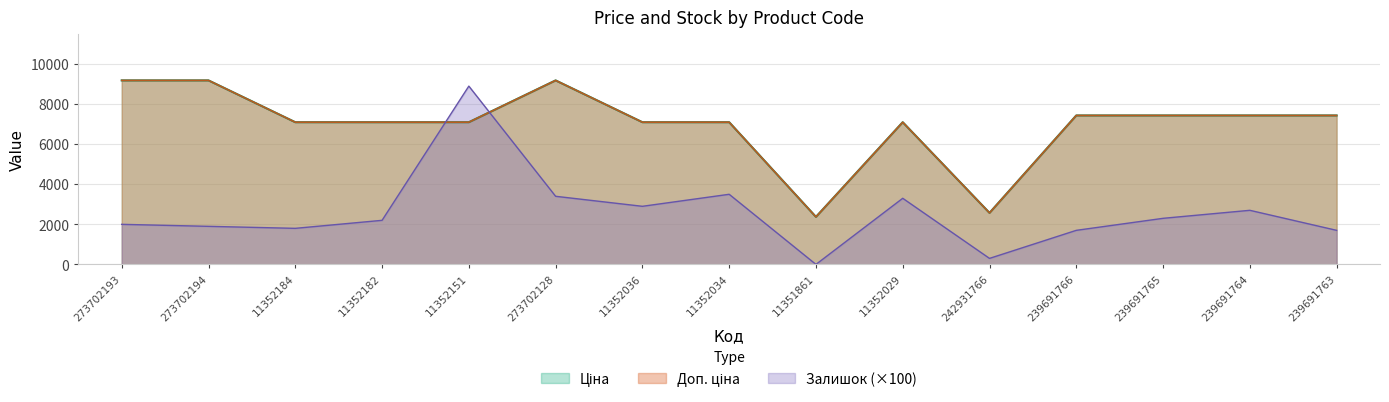

Where does the Ціна series first go above 7098?

273702193